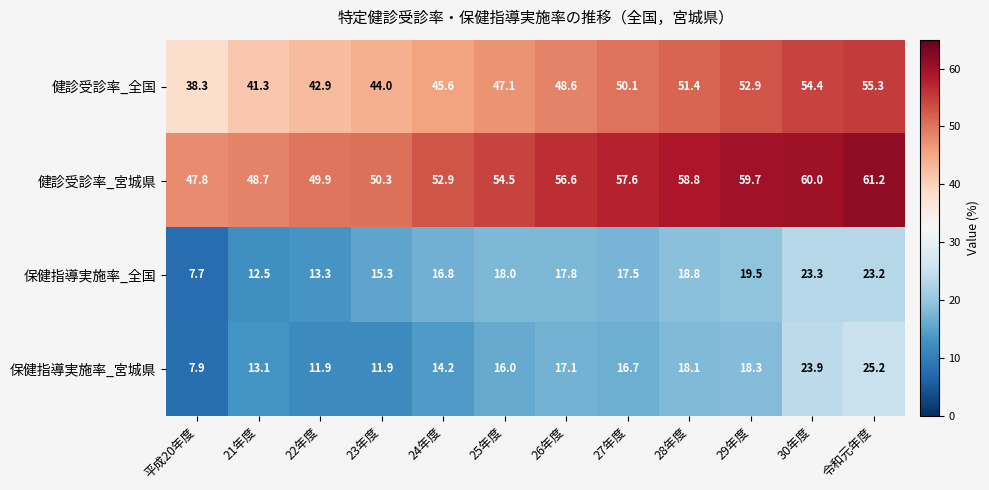

Which series changed the most between 24年度 and 26年度?

健診受診率_宮城県